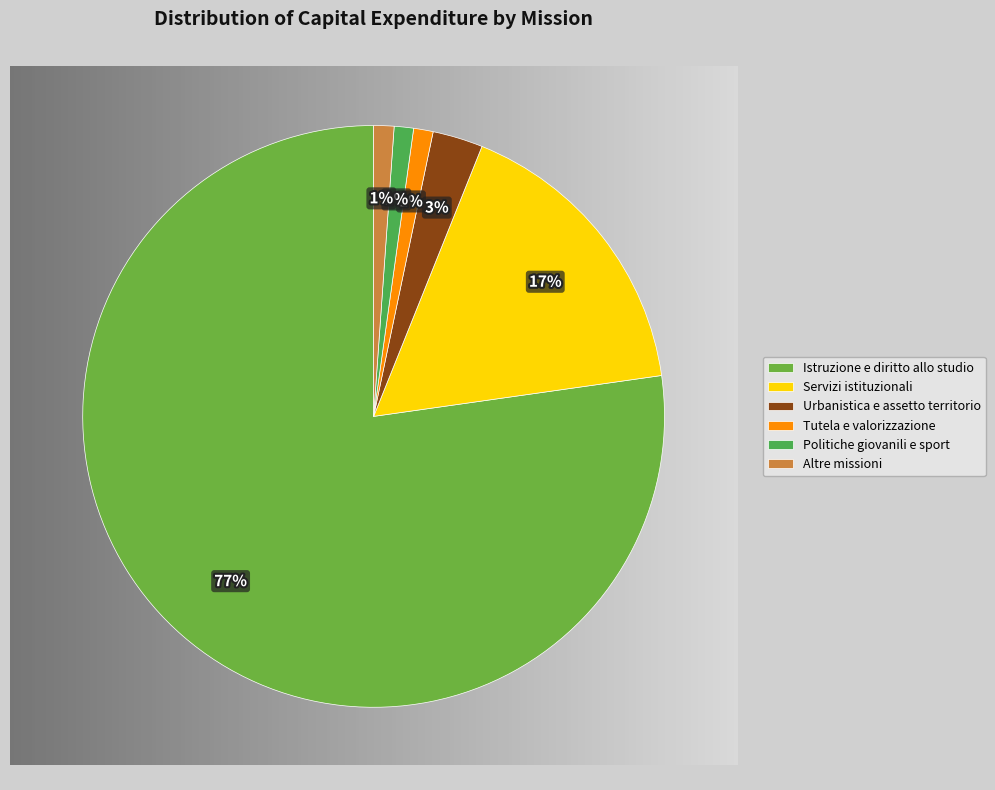

Is Istruzione e diritto allo studio the majority of the pie?

Yes